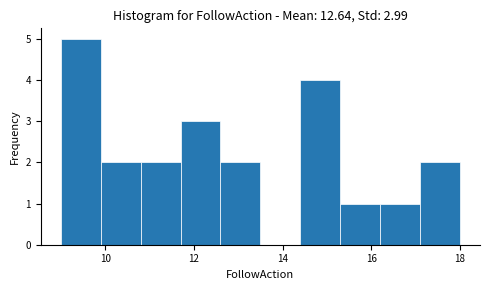

Which range on the x-axis has the tallest bar?

9.0 to 9.9